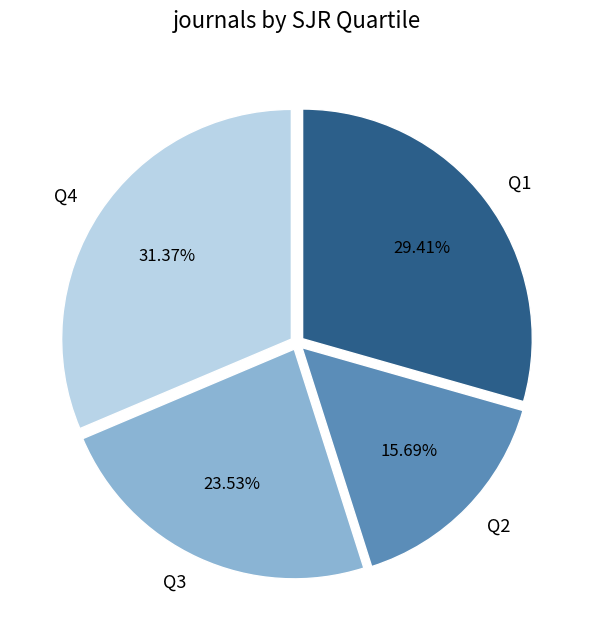

Which has a higher value, Q1 or Q3?

Q1